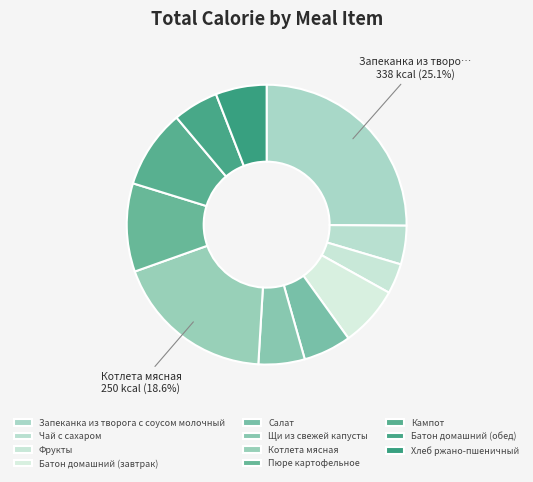

How many slices are in this pie chart?

11